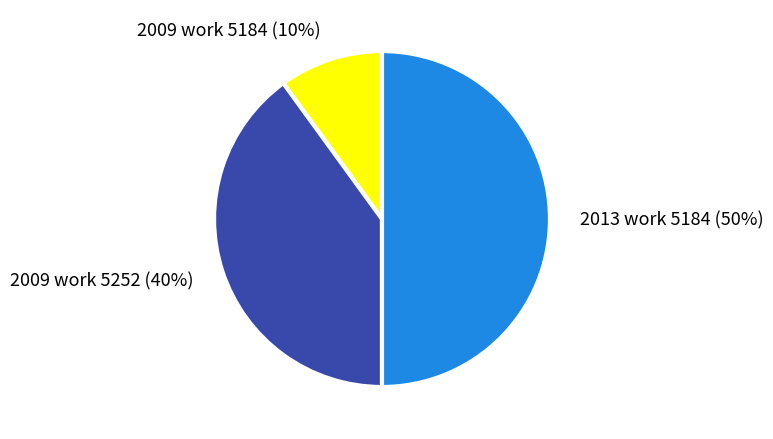

Does 2009 work 5184 account for over 50% of the chart?

No